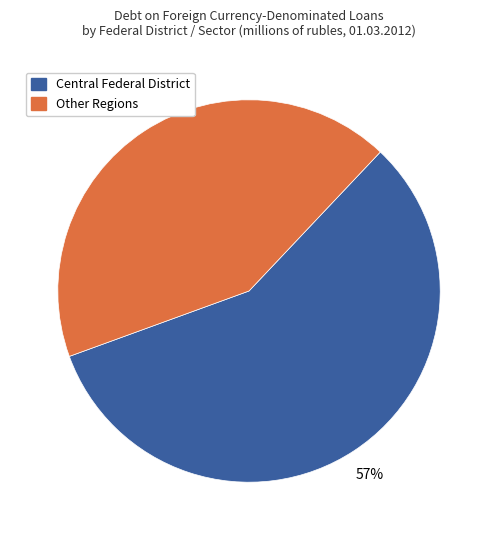

Does any single category account for the majority?

Yes